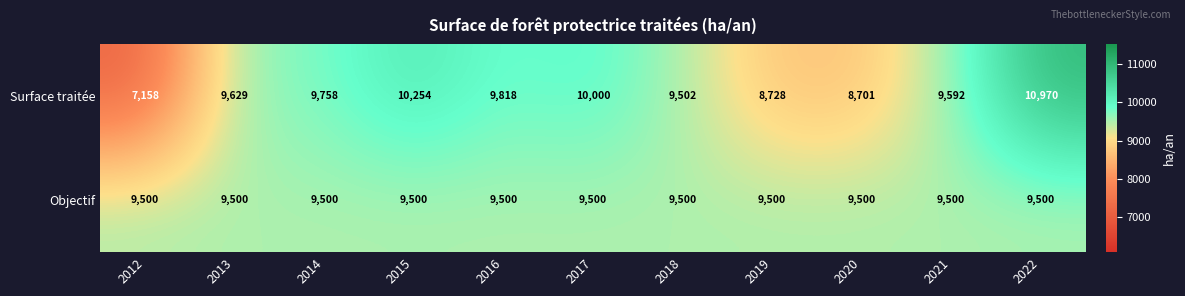

What is the difference between the highest and lowest values at 2018?

2